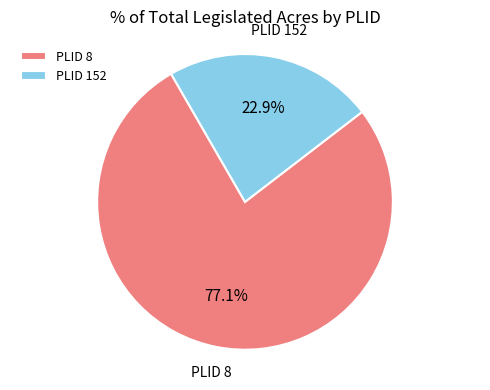

To the nearest percent, what is the average slice percentage?

50%